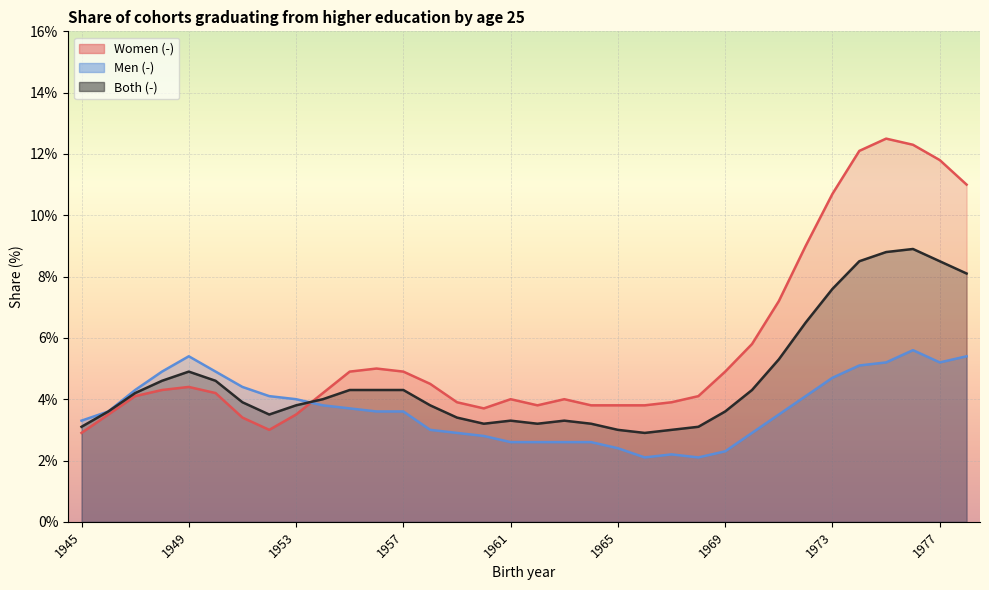

What is the sum of all Both (-) values?

158.6